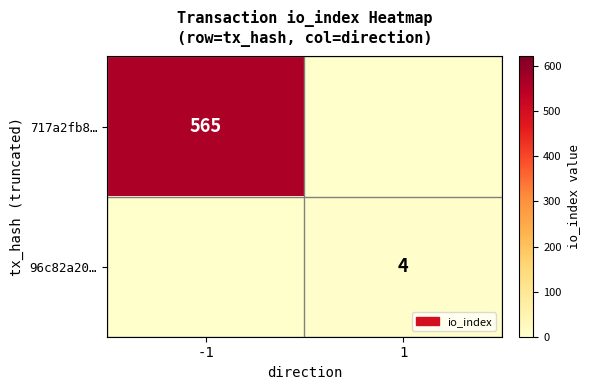

True or false: 717a2fb8… has a value of 565 at -1.

True